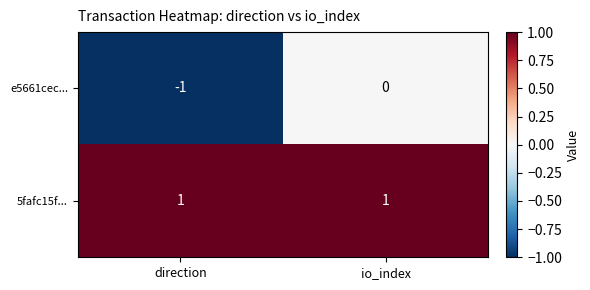

Where is e5661cec... nearest to the value 0?

io_index